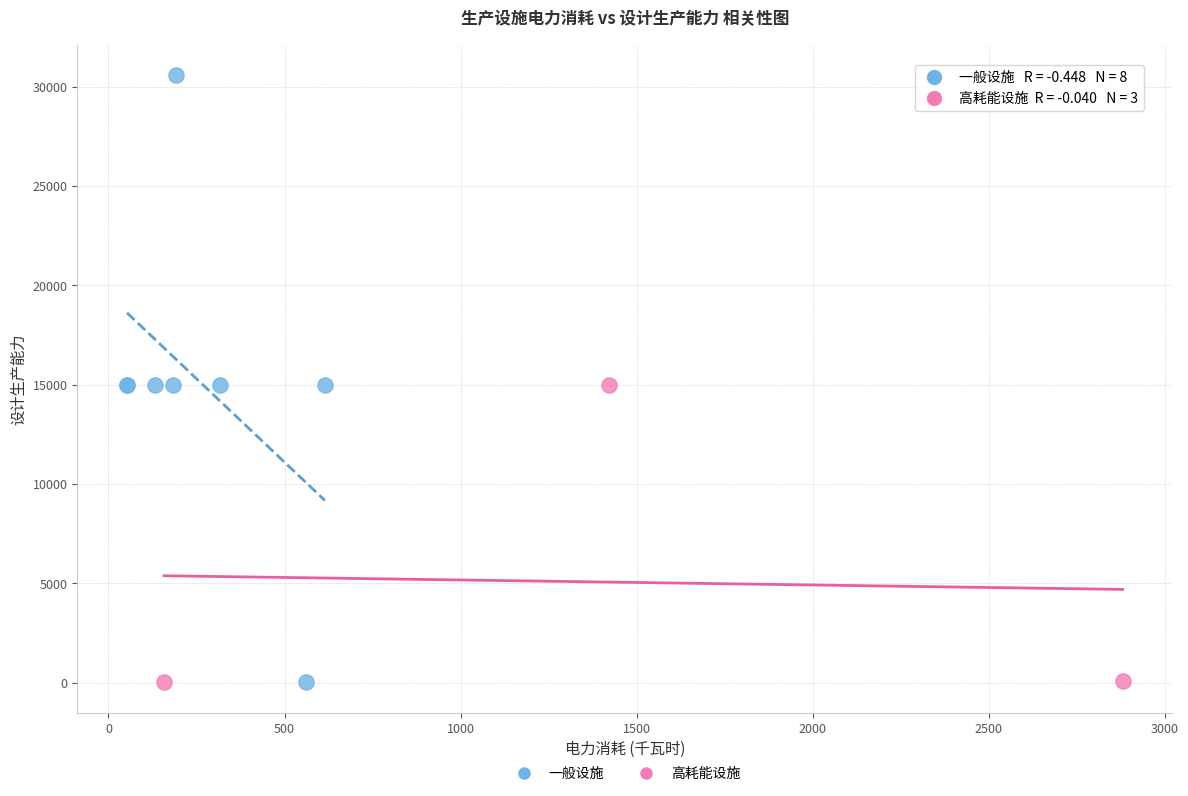

Which series reaches the maximum Y coordinate?

一般设施